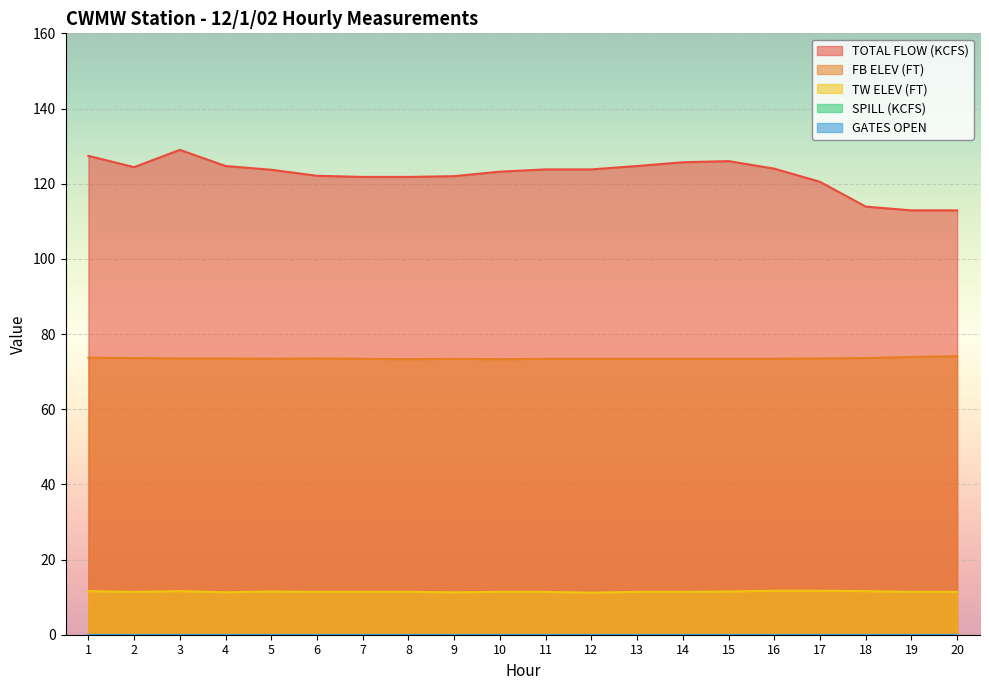

Where is the first local minimum for TOTAL FLOW (KCFS)?

2